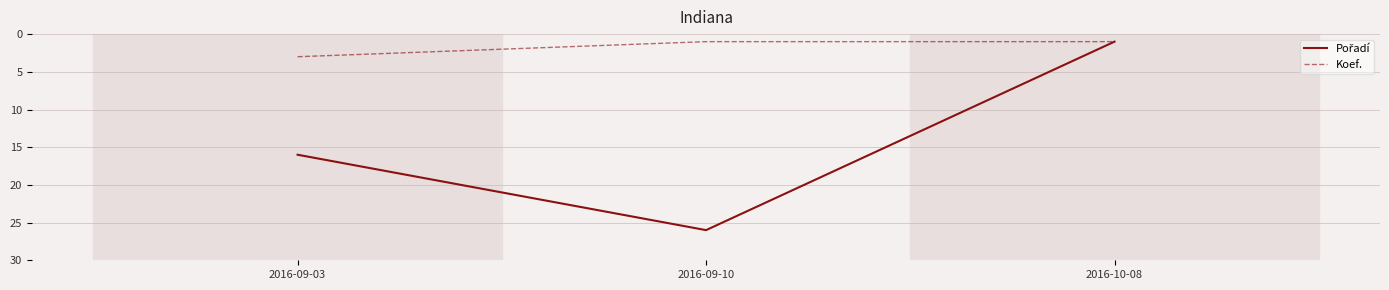

At which label does Koef. reach its peak?

2016-09-03